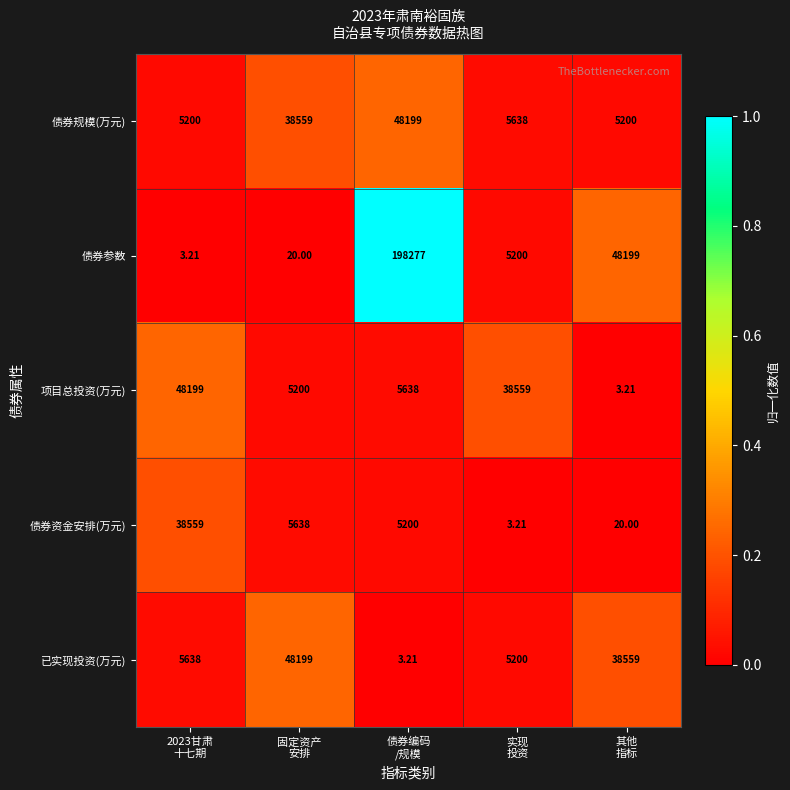

Which series has the largest range (max minus min)?

债券参数